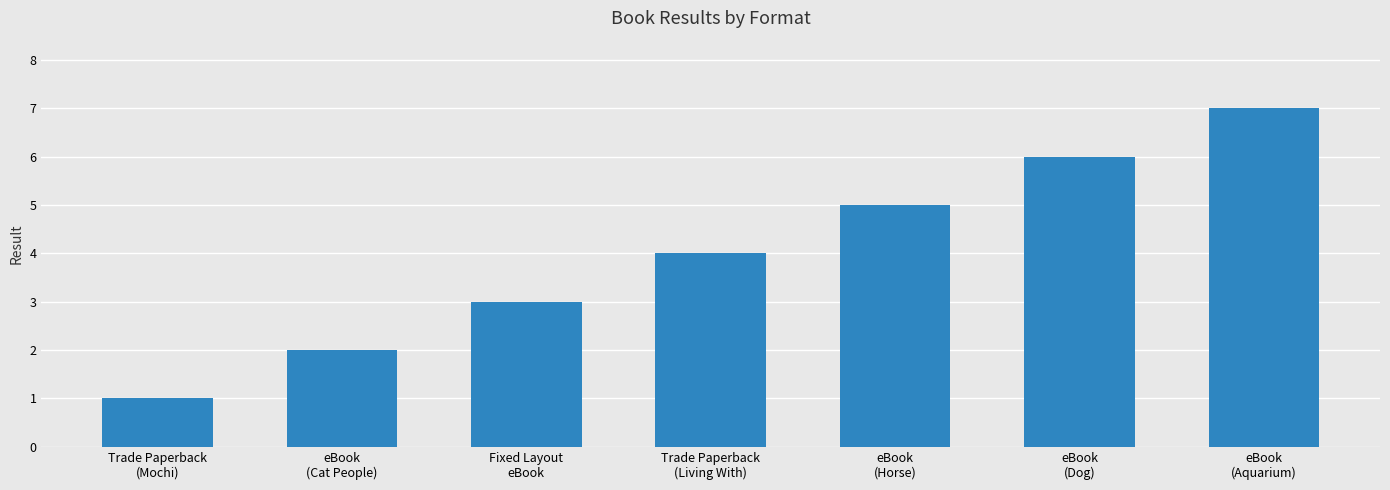

Reading left to right, list all the values displayed in this chart.

Trade Paperback
(Mochi)=1	eBook
(Cat People)=2	Fixed Layout
eBook=3	Trade Paperback
(Living With)=4	eBook
(Horse)=5	eBook
(Dog)=6	eBook
(Aquarium)=7